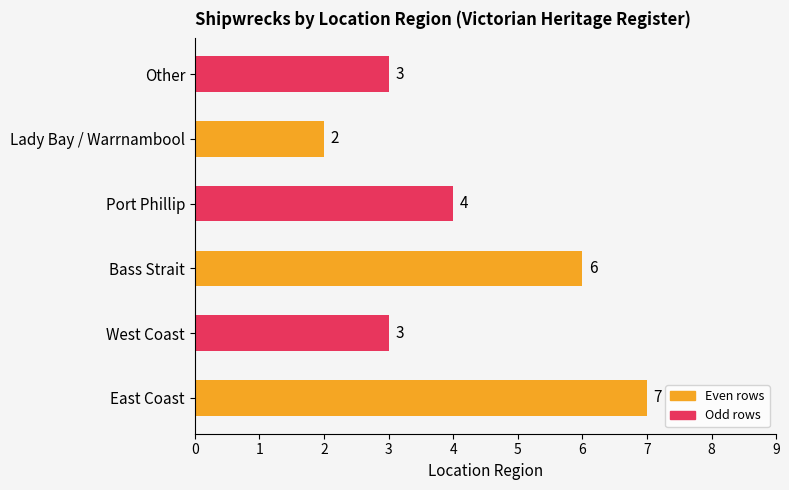

Reading bottom to top, extract all data points from this chart.

East Coast=7	West Coast=3	Bass Strait=6	Port Phillip=4	Lady Bay / Warrnambool=2	Other=3